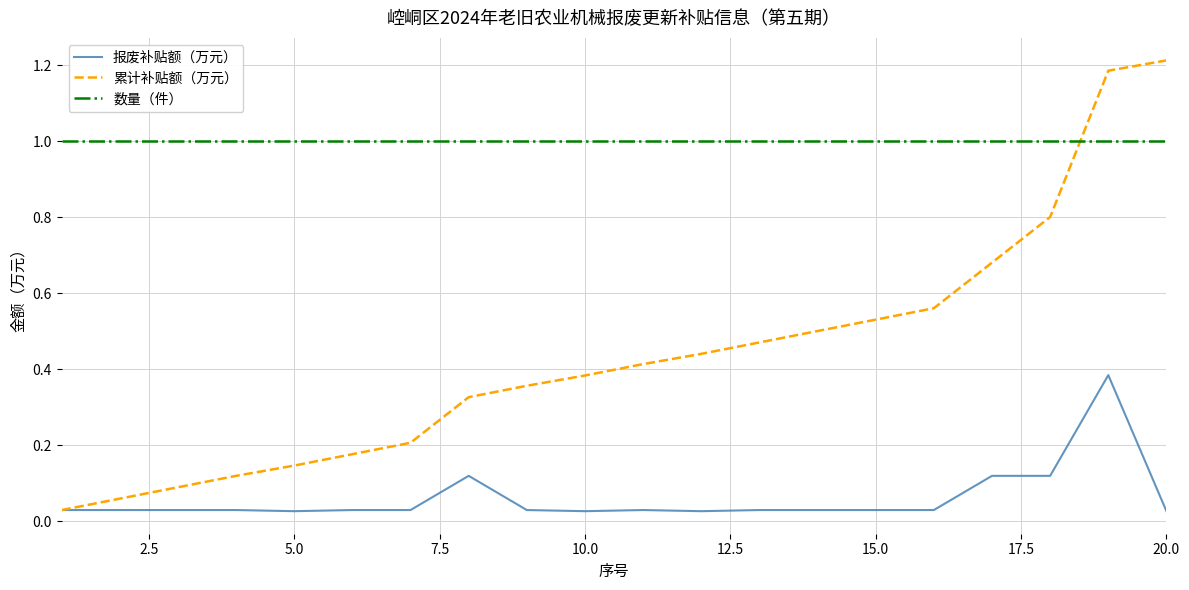

Rank the series by their maximum value, from highest to lowest.

累计补贴额（万元）, 数量（件）, 报废补贴额（万元）